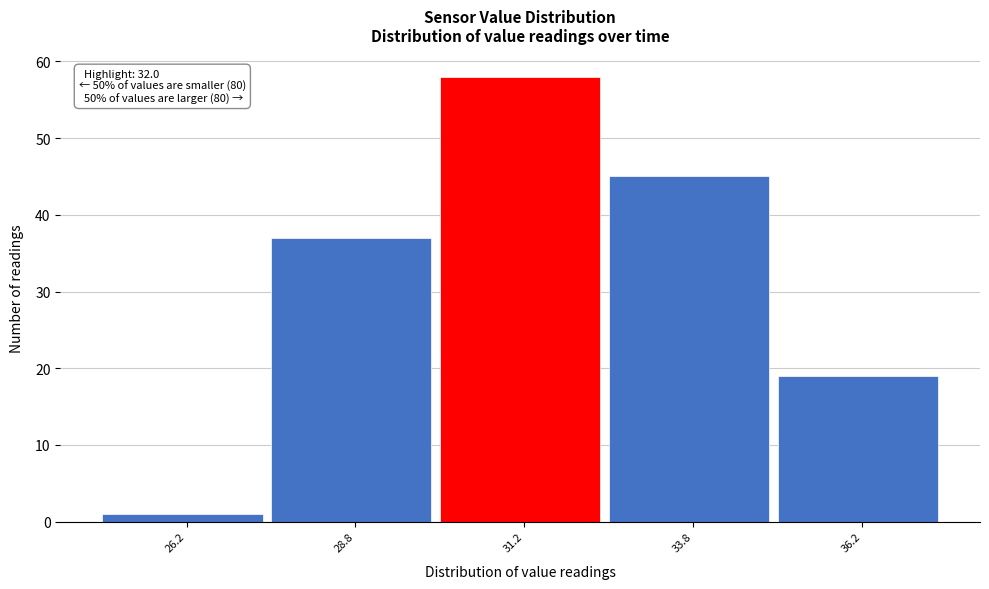

Which range on the x-axis has the tallest bar?

30.0 to 32.5